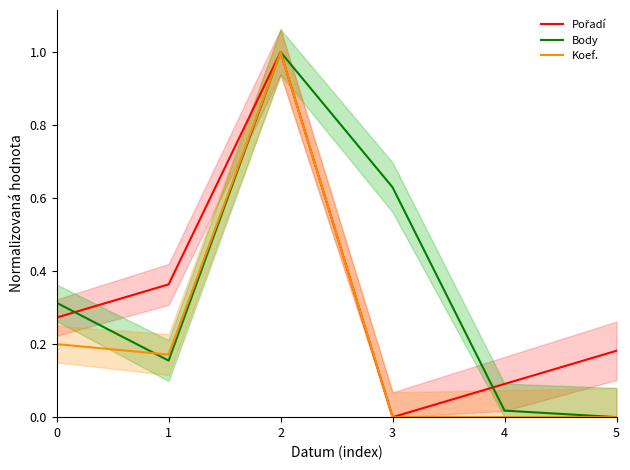

What is the highest value of the Koef. series?

1.0